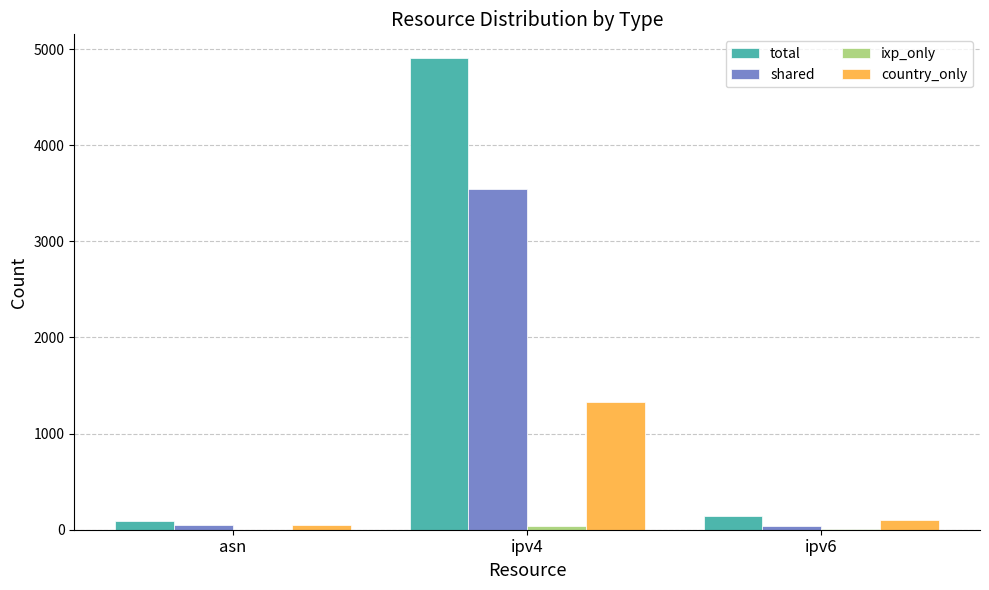

Where is total nearest to the value 2499?

ipv6